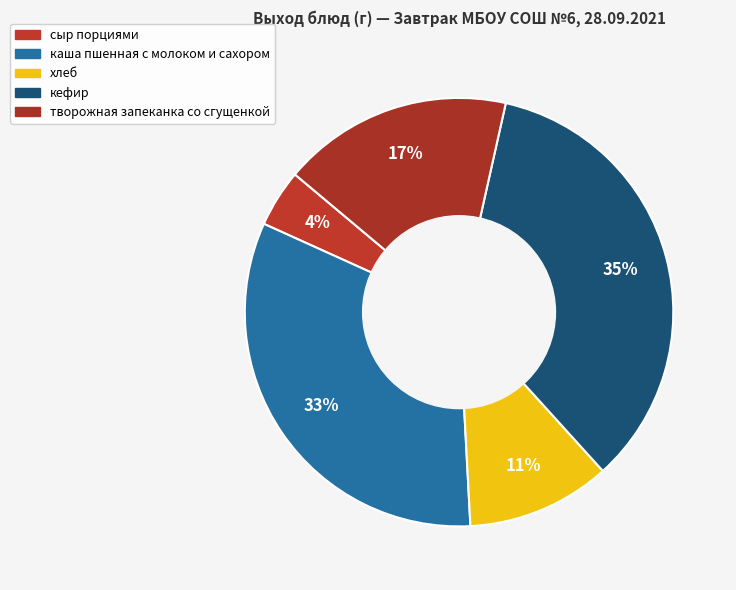

Count the number of slices in the pie.

5